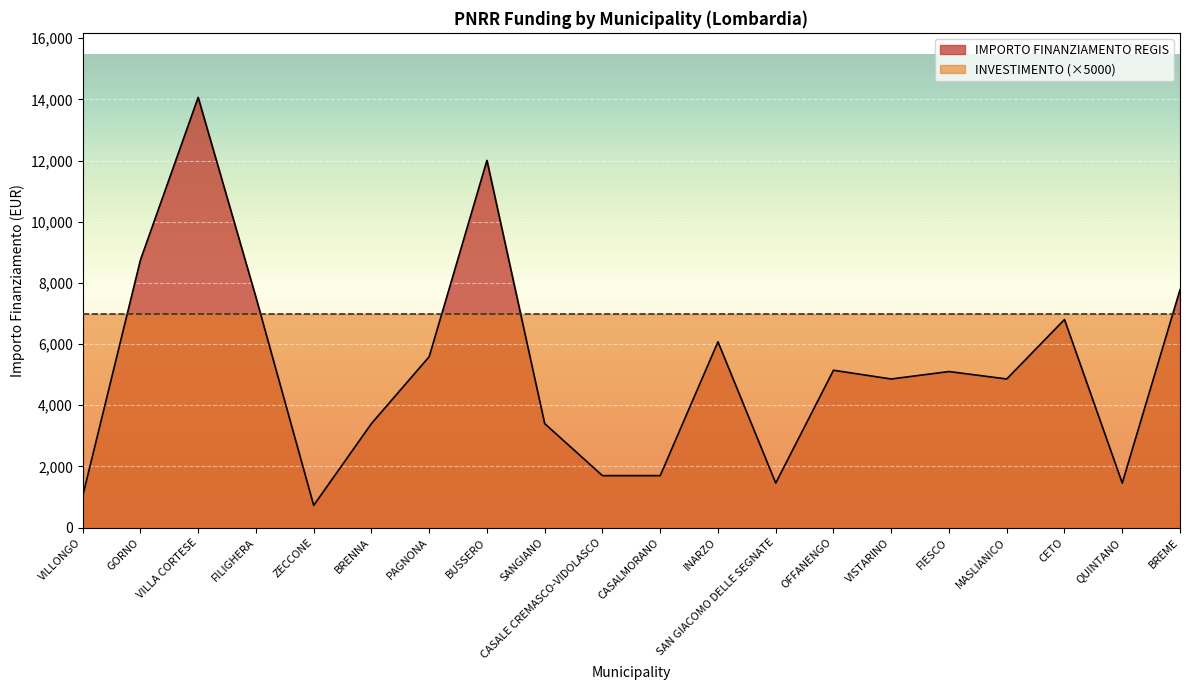

Reading left to right, transcribe all the data shown in this chart.

VILLONGO=1029	GORNO=8748	VILLA CORTESE=14063	FILIGHERA=7533	ZECCONE=729	BRENNA=3402	PAGNONA=5589	BUSSERO=12005	SANGIANO=3402	CASALE CREMASCO-VIDOLASCO=1701	CASALMORANO=1701	INARZO=6075	SAN GIACOMO DELLE SEGNATE=1458	OFFANENGO=5145	VISTARINO=4860	FIESCO=5103	MASLIANICO=4860	CETO=6804	QUINTANO=1458	BREME=7776